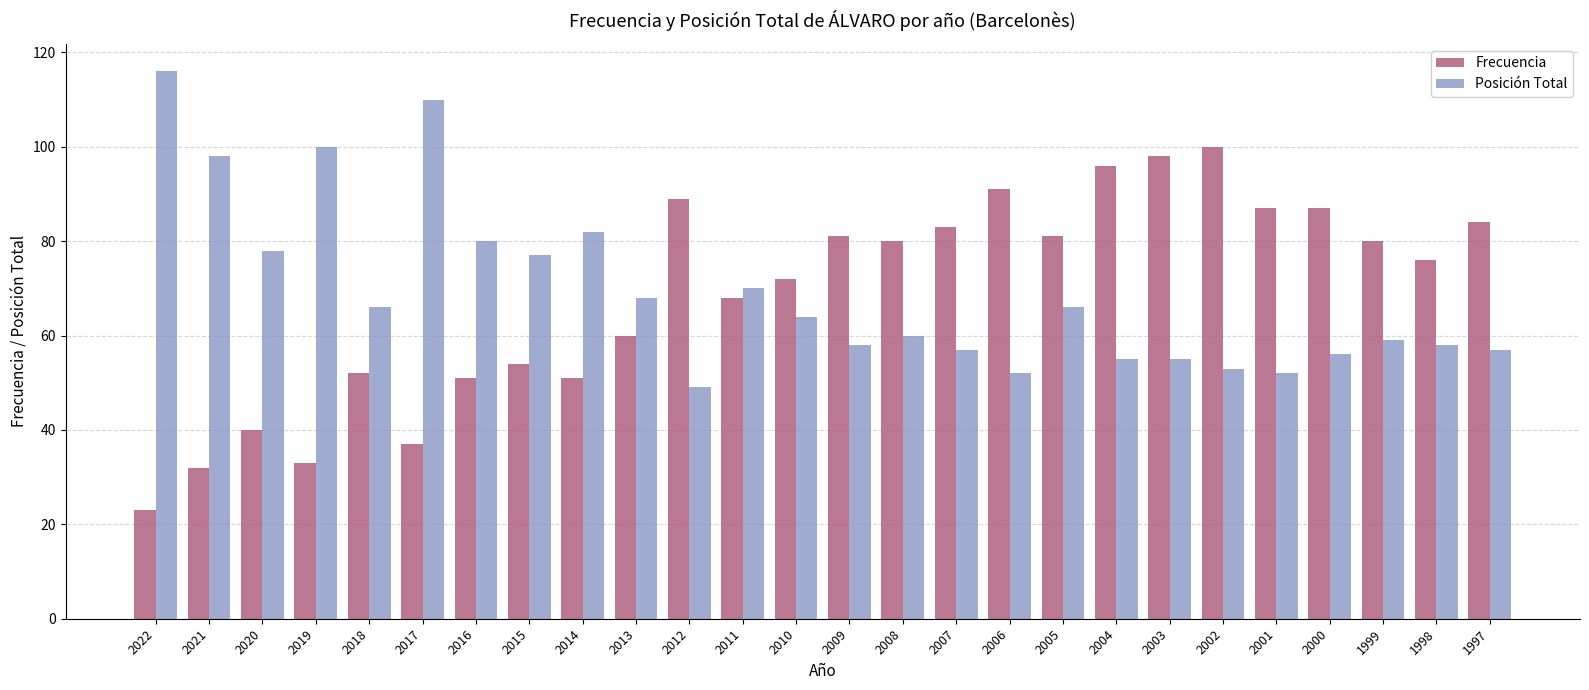

At how many categories does at least one series exceed 103?

2